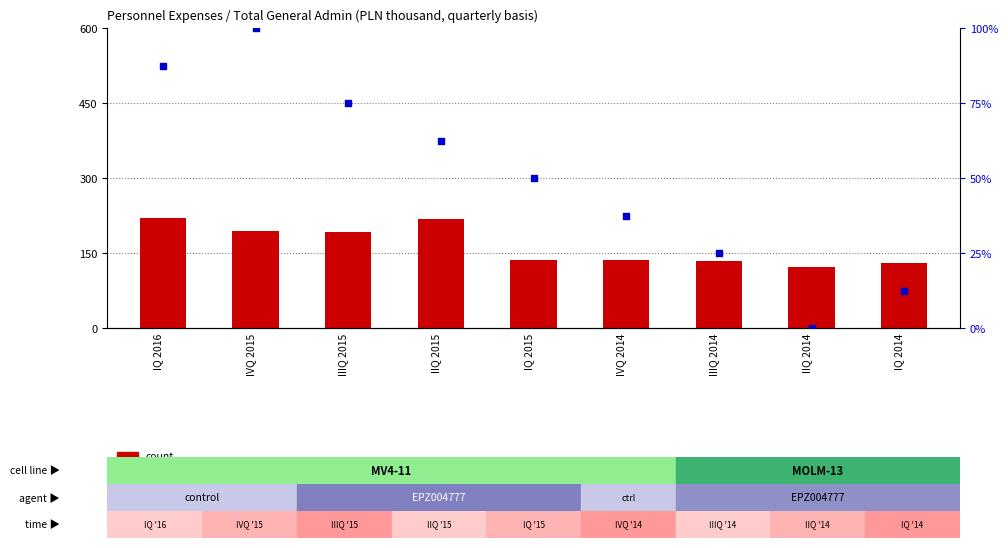

At how many categories does at least one series exceed 121080?

9